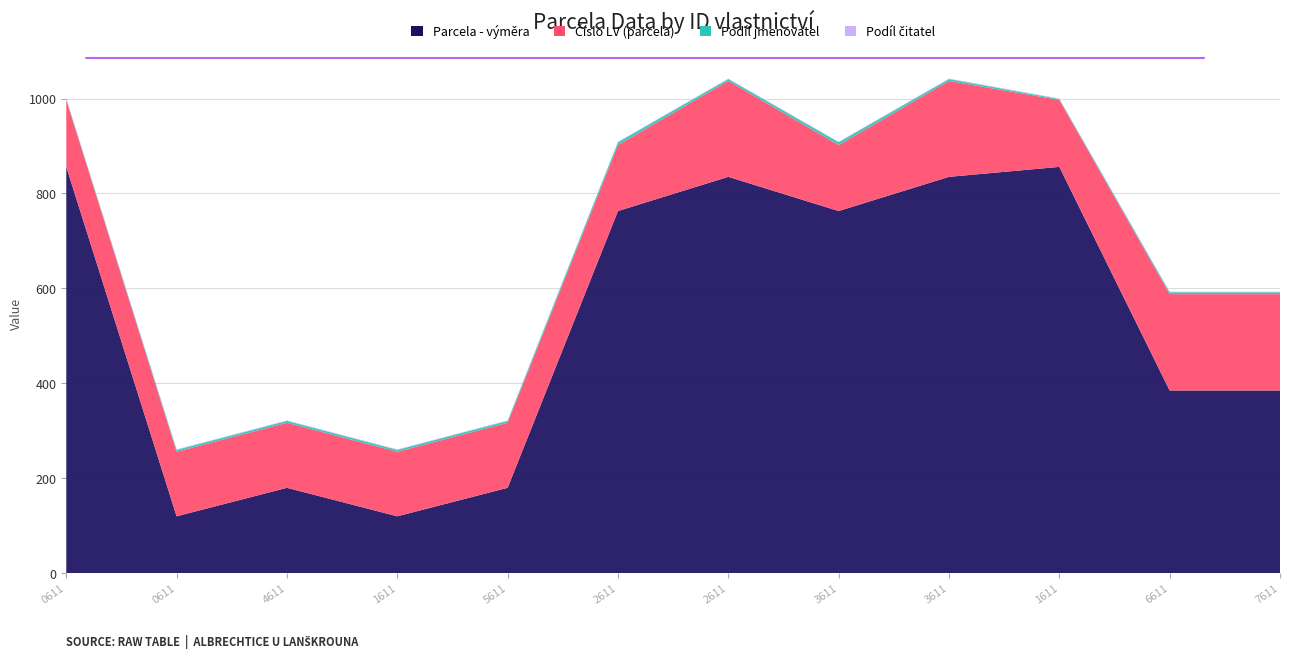

Reading left to right, what are all the values shown in this chart?

Parcela - výměra: 1428650611=856	1428630611=120	1428634611=180	1428631611=120	1428635611=180	1428642611=763	1428712611=835	1428643611=763	1428713611=835	1428651611=856	1428716611=385	1428717611=385
Číslo LV (parcela): 1428650611=141	1428630611=136	1428634611=137	1428631611=136	1428635611=137	1428642611=139	1428712611=202	1428643611=139	1428713611=202	1428651611=141	1428716611=203	1428717611=203
Podíl jmenovatel: 1428650611=2	1428630611=4	1428634611=4	1428631611=4	1428635611=4	1428642611=6	1428712611=4	1428643611=6	1428713611=4	1428651611=2	1428716611=4	1428717611=4
Podíl čitatel: 1428650611=1	1428630611=1	1428634611=1	1428631611=1	1428635611=1	1428642611=1	1428712611=1	1428643611=1	1428713611=1	1428651611=1	1428716611=1	1428717611=1